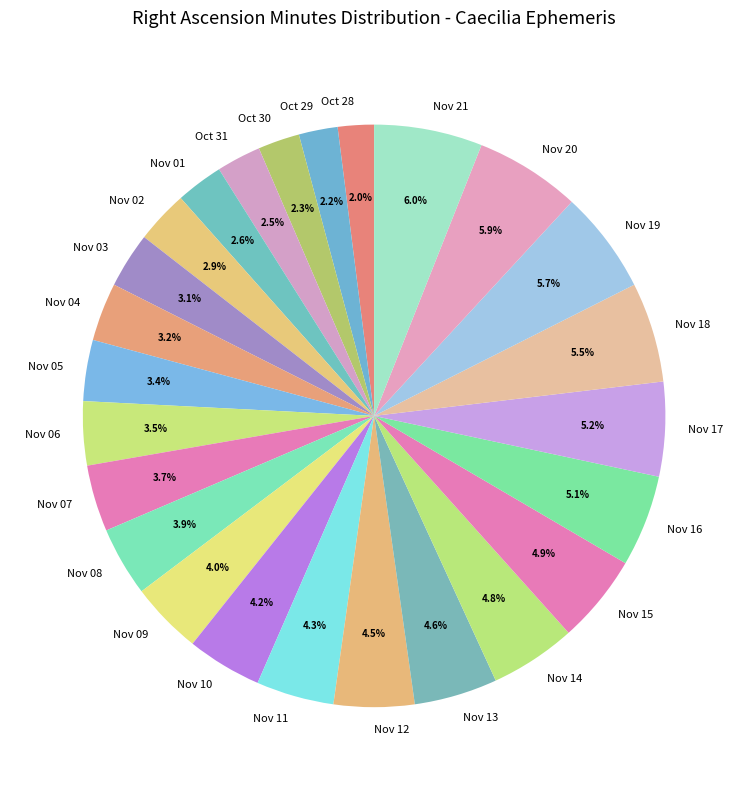

Between Nov 11 and Nov 07, which is larger?

Nov 11